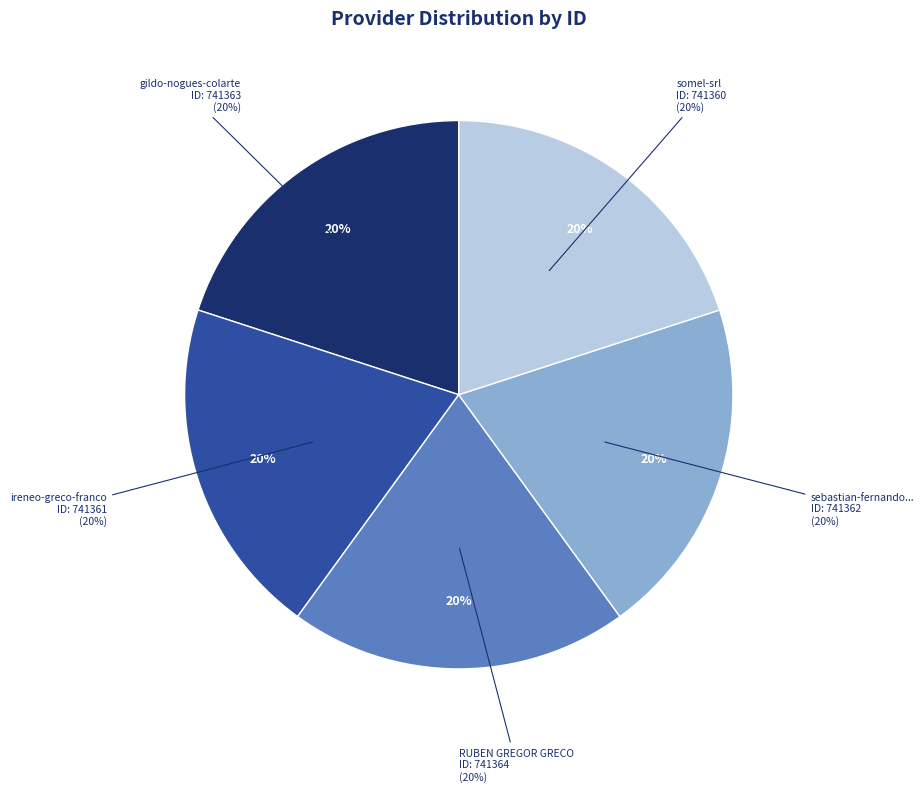

How much of the chart is everything except sebastian-fernando-arana-zarate?

80.0%